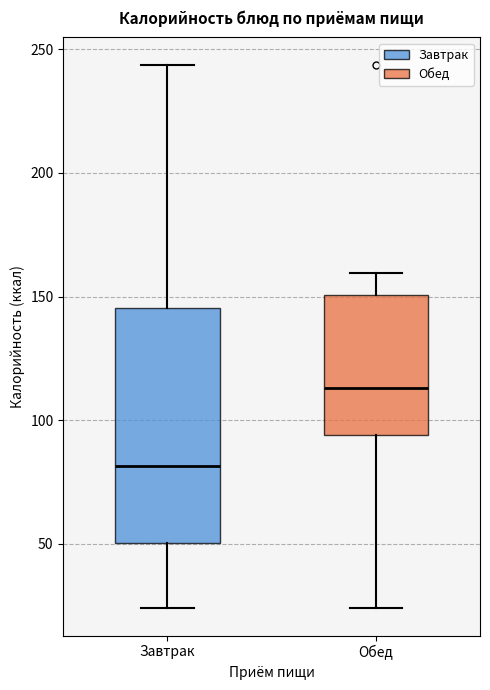

Which box's median line is the highest?

Обед